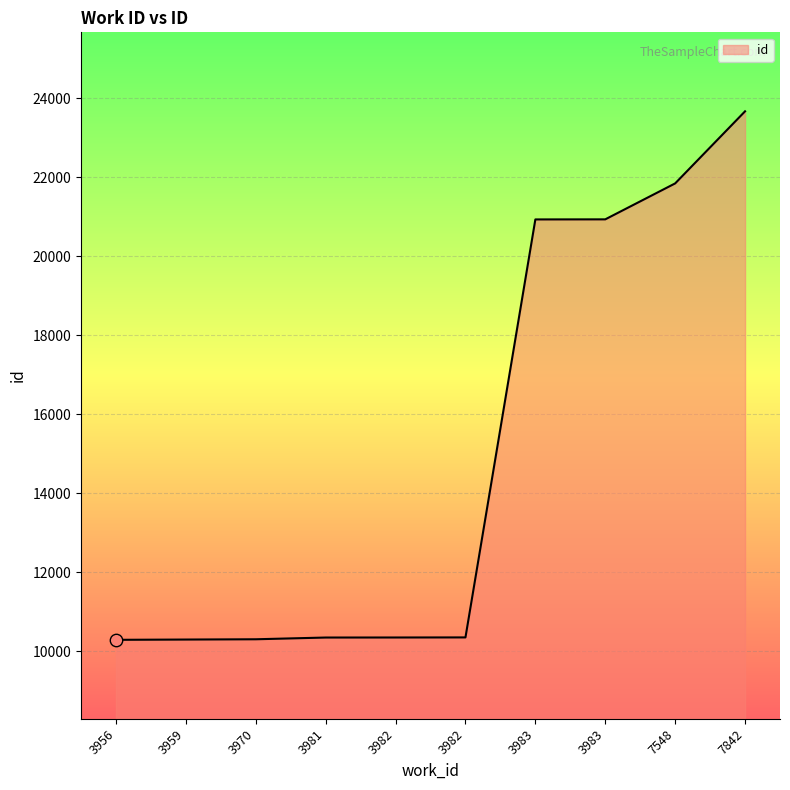

Which has a higher value, 3981 or 7548?

7548